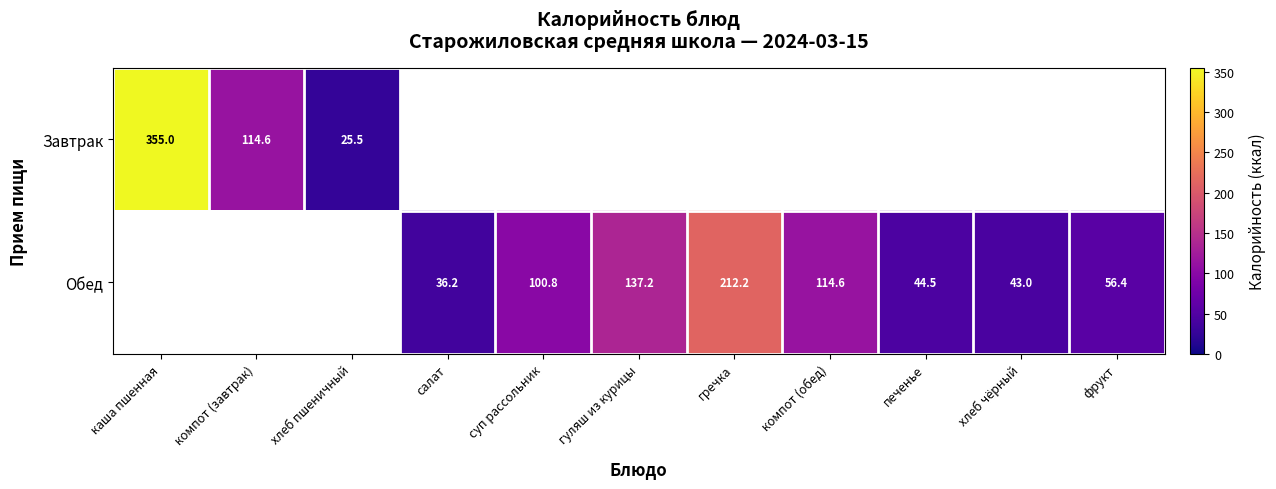

At how many categories does at least one series exceed 126?

3